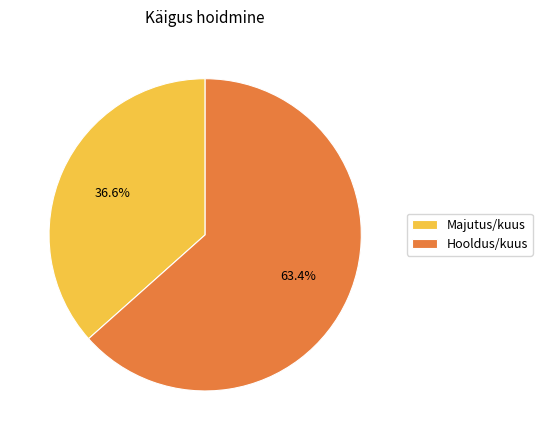

To the nearest percent, what portion does Hooldus/kuus represent?

63%